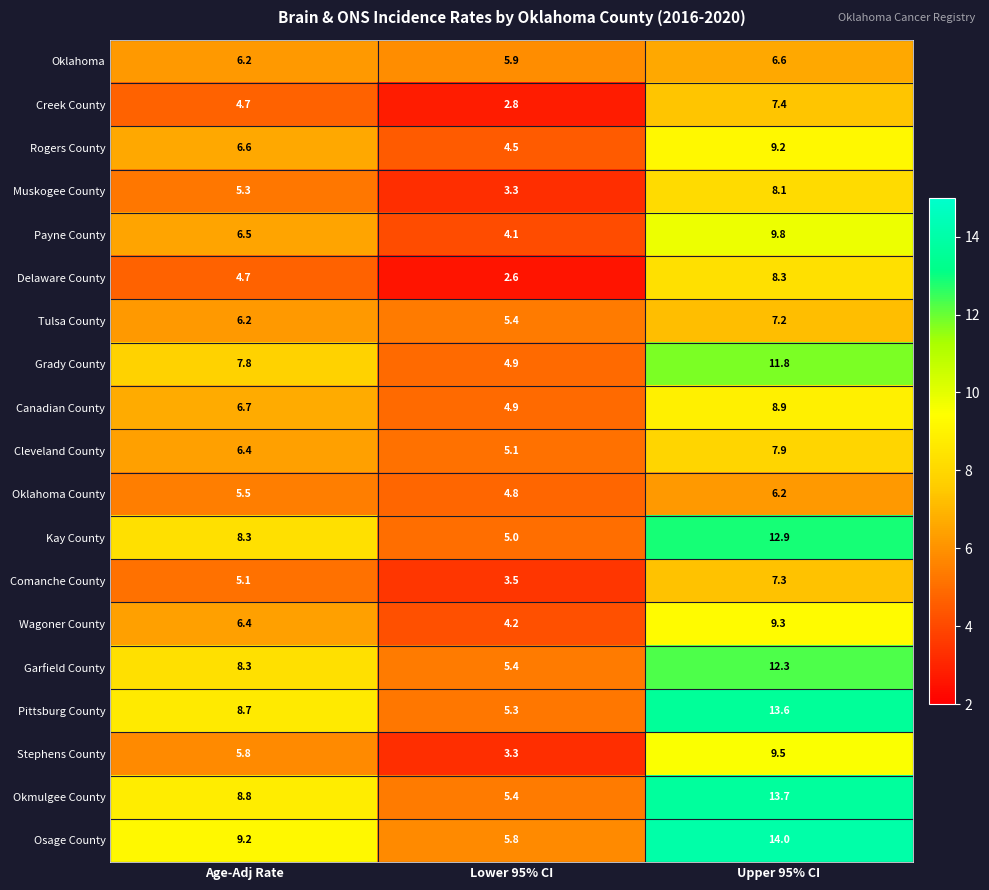

What is the smallest value displayed?

2.6